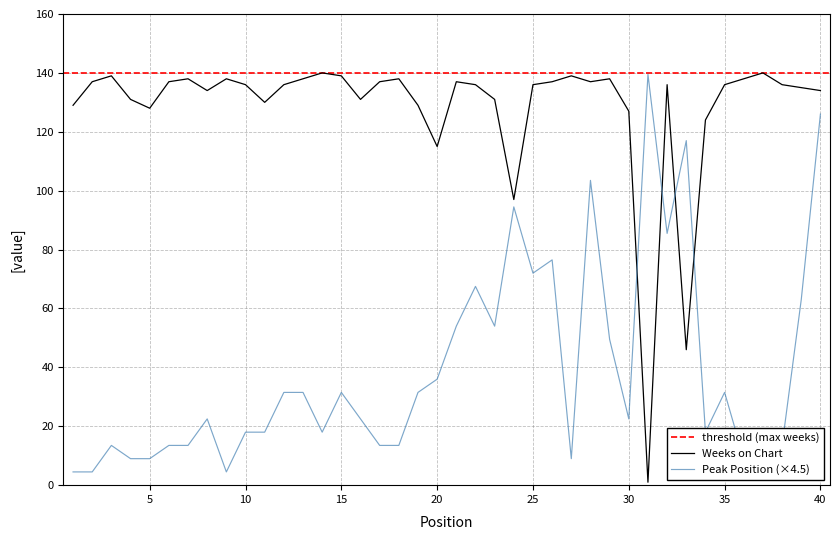

How many intersections are there between Weeks on Chart and Peak Position?

4